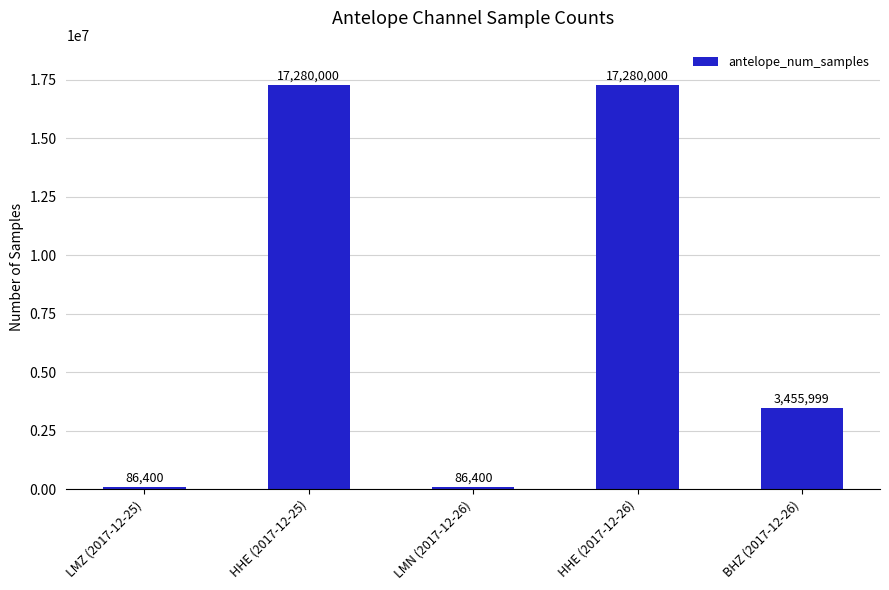

What is the smallest value displayed?

86400